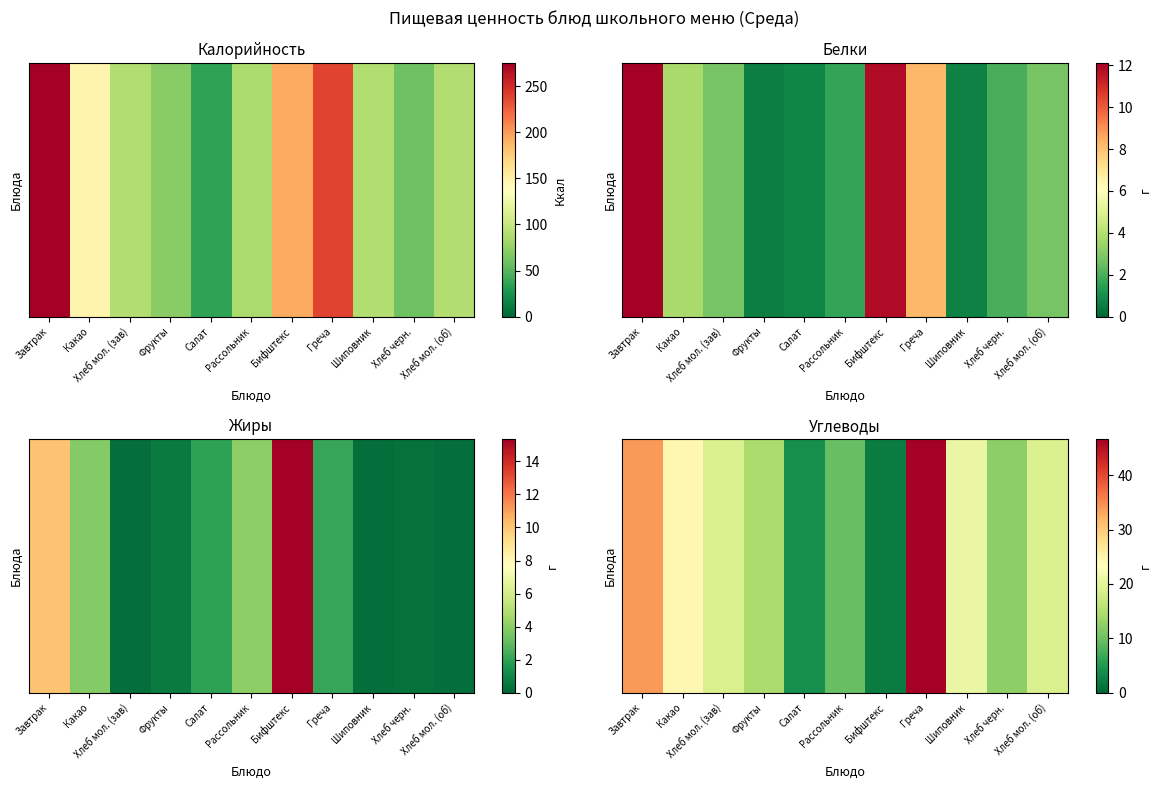

True or false: the data shows 18.8 at Хлеб мол. (зав).

True